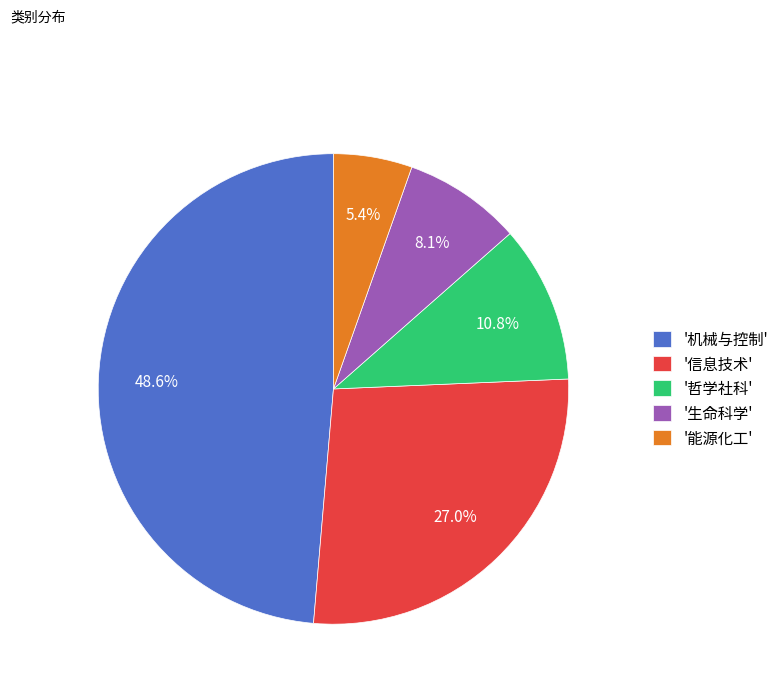

Rank the categories by value from lowest to highest.

'能源化工', '生命科学', '哲学社科', '信息技术', '机械与控制'